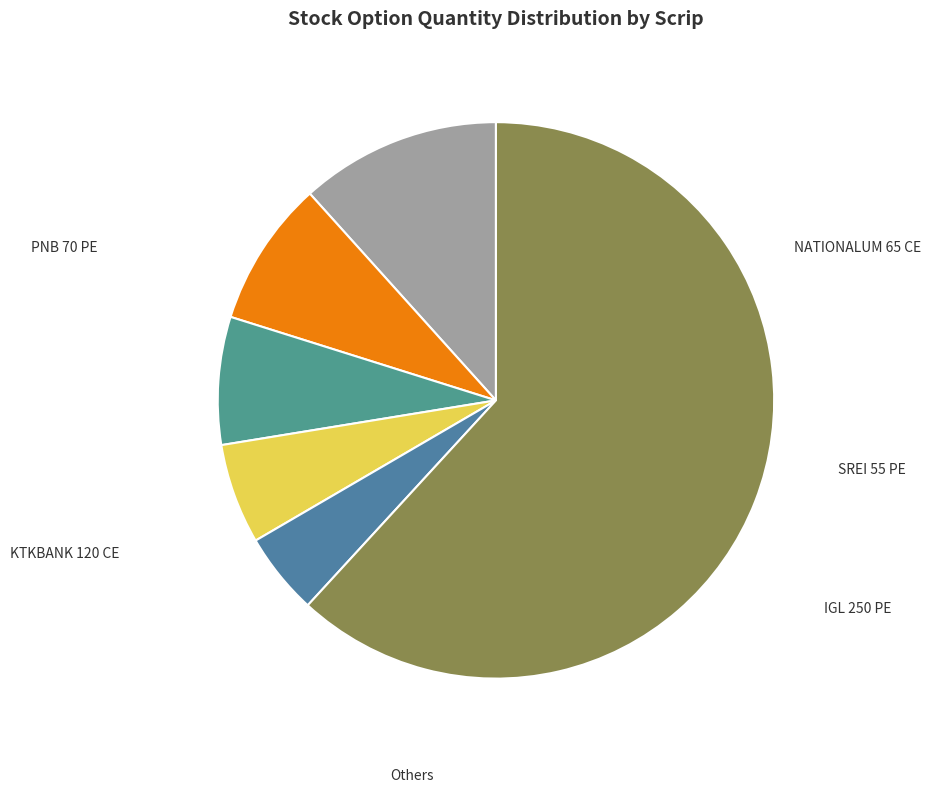

What is the largest slice in the pie chart?

NATIONALUM 65 CE